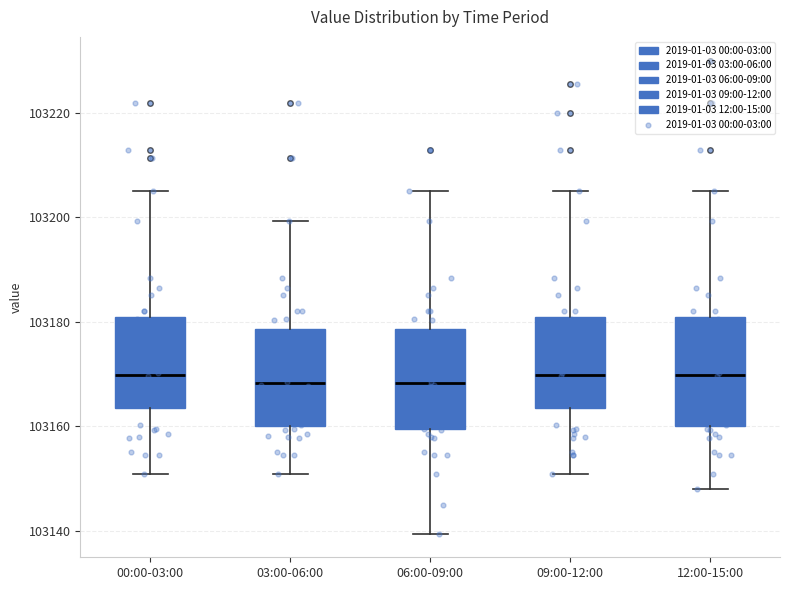

Reading left to right, transcribe this box plot: for each box, give where its median line is, the range the box spans, and where its two whiskers end, as read against the y-axis. The values are not printed on the chart, so give them approximately, as read against the axis.

00:00-03:00: median 103170, box 103164 to 103180, whiskers 103150 to 103206
03:00-06:00: median 103168, box 103160 to 103178, whiskers 103150 to 103200
06:00-09:00: median 103168, box 103160 to 103178, whiskers 103140 to 103206
09:00-12:00: median 103170, box 103164 to 103180, whiskers 103150 to 103206
12:00-15:00: median 103170, box 103160 to 103180, whiskers 103148 to 103206